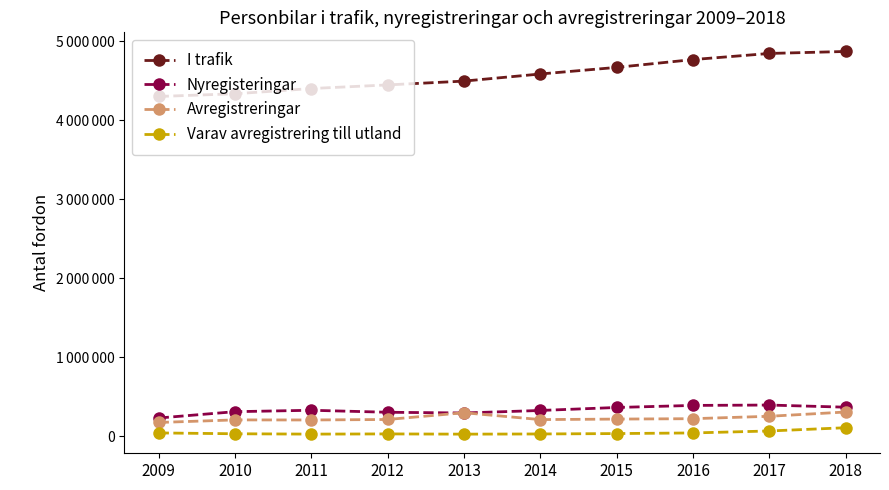

Rank the series at 2014 from highest to lowest value.

I trafik, Nyregisteringar, Avregistreringar, Varav avregistrering till utland